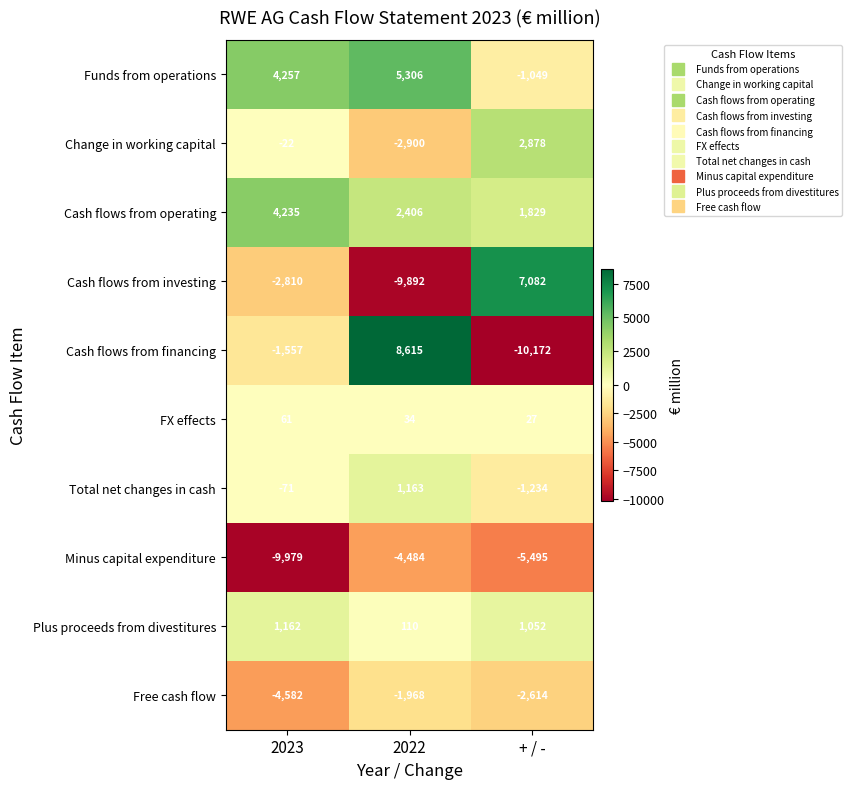

How many Plus proceeds from divestitures values are between 110 and 1162?

3